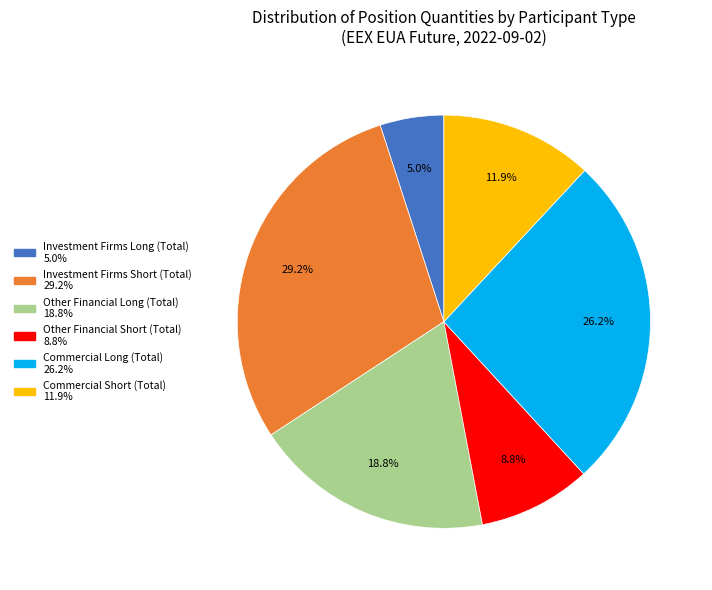

To the nearest percent, what is the difference between the Investment Firms Short (Total) and Other Financial Short (Total) slice percentages?

20%